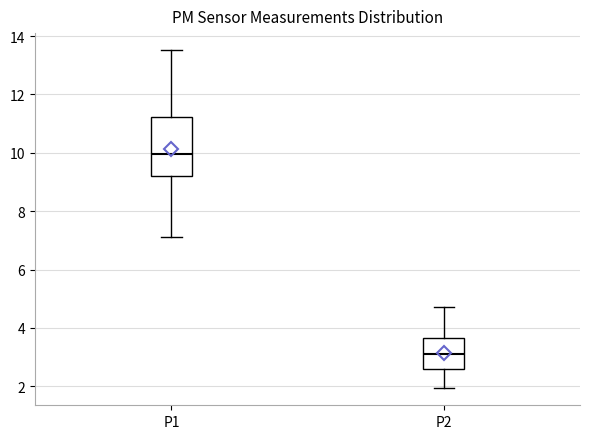

Which box's median line is the highest?

P1